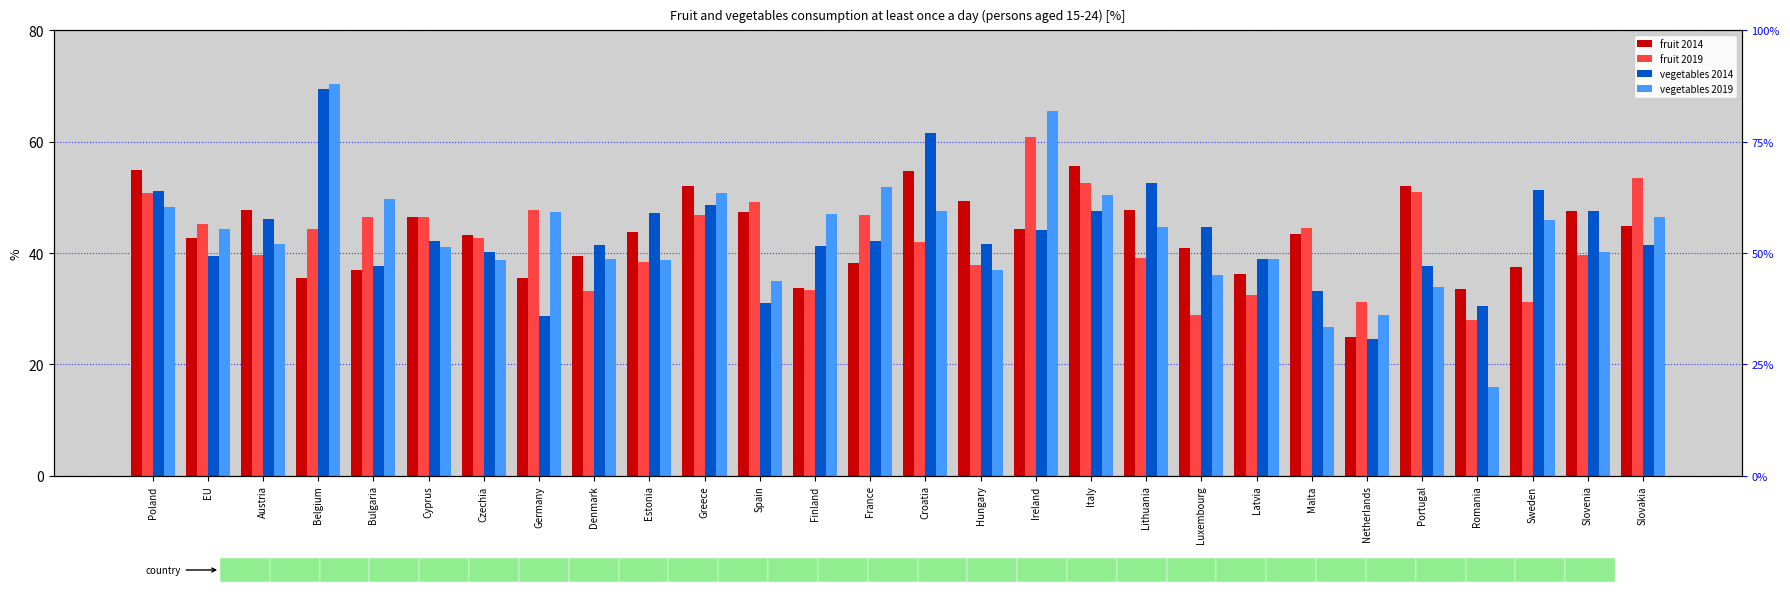

What position from the left is Slovenia?

27